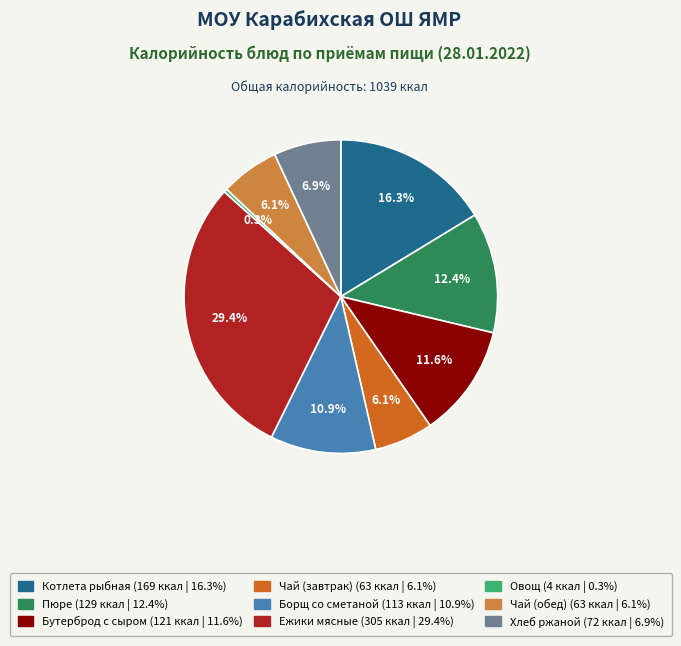

Is there any slice that represents more than half of the pie?

No